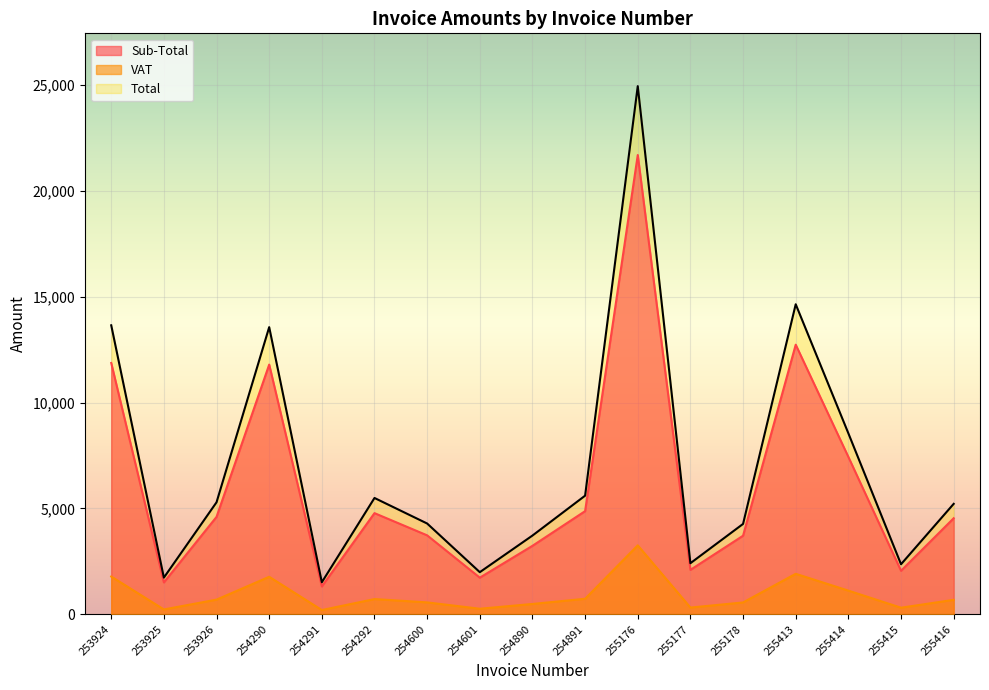

Reading left to right, what are all the values shown in this chart?

Sub-Total: 11873.7	1504.0	4600.3	11798.4	1314.1	4777.6	3727.9	1728.0	3233.1	4872.2	21702.8	2096.6	3711.1	12738.8	7435.0	2054.0	4536.0
VAT: 1781.0	225.6	690.0	1769.8	197.1	716.6	559.2	259.2	485.0	730.8	3255.4	314.5	556.7	1910.8	1115.2	308.1	680.4
Total: 13654.7	1729.6	5290.4	13568.2	1511.2	5494.2	4287.1	1987.2	3718.1	5603.0	24958.2	2411.0	4267.7	14649.6	8550.2	2362.2	5216.4